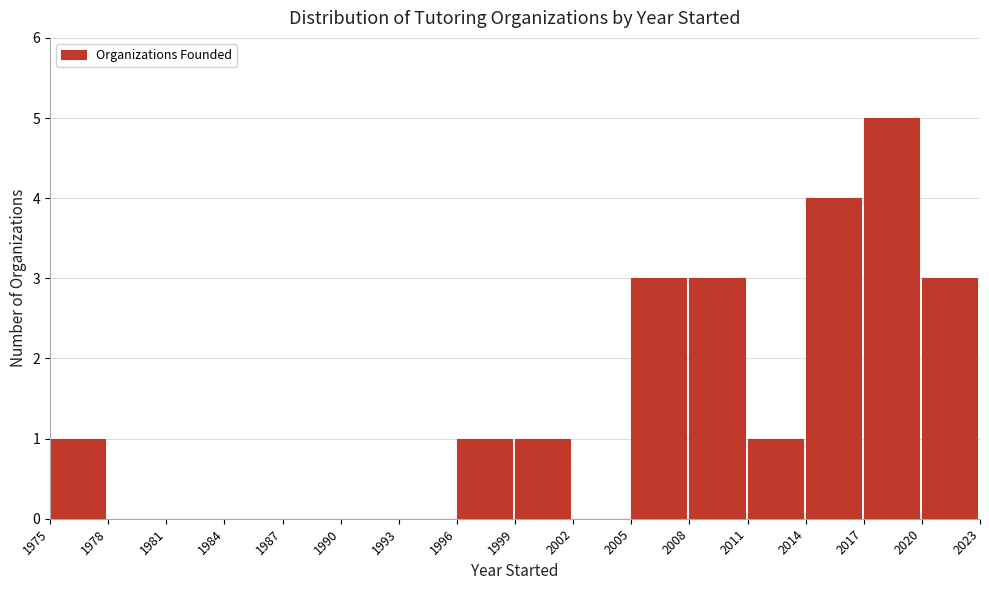

What is the height of the bar covering 2011 to 2014 on the x-axis? The values are not printed on the chart, so give them approximately, as read against the axis.

1